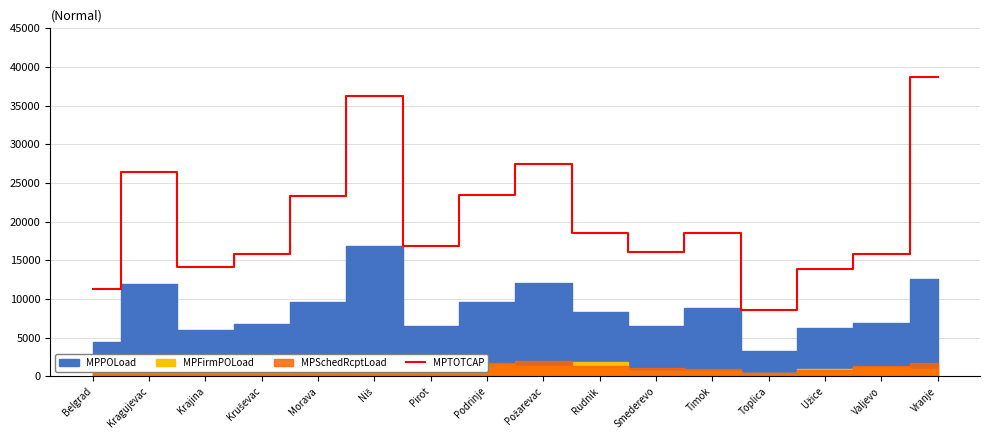

What position from the right is Rudnik?

7